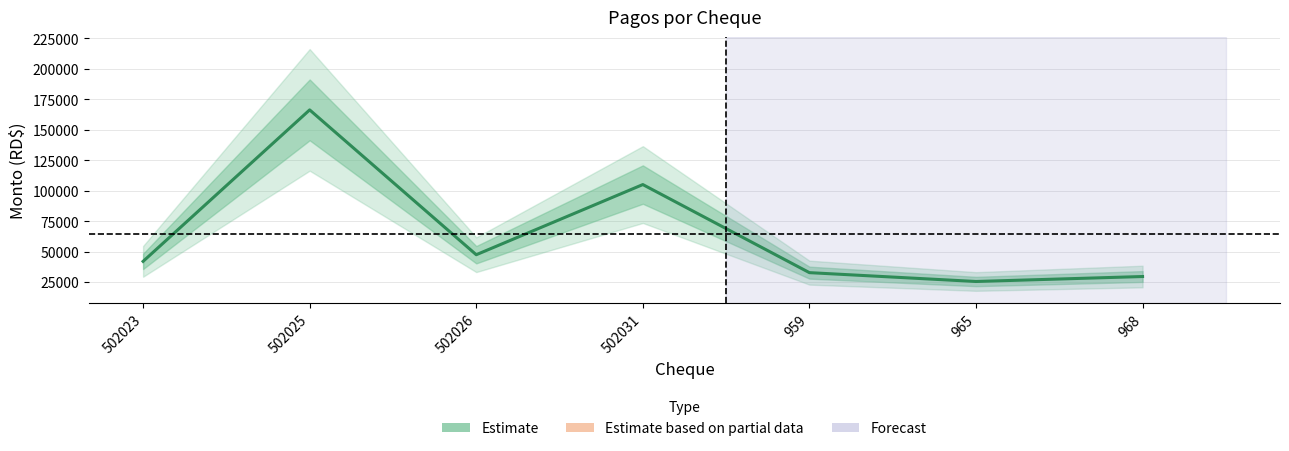

What is the value of the 3rd point from the left?

47457.6